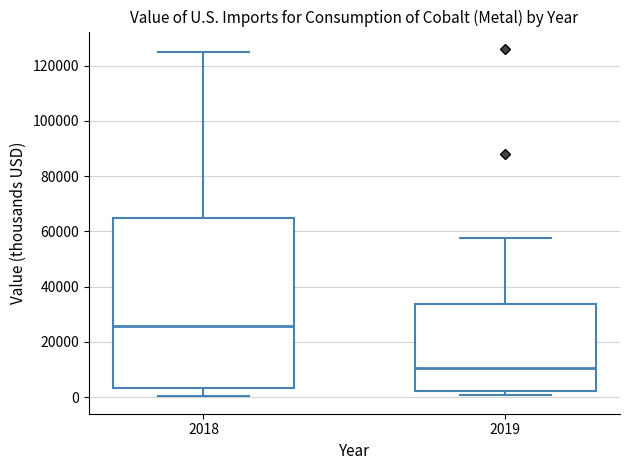

Comparing the boxes themselves (not the whiskers), which one is the tallest?

2018